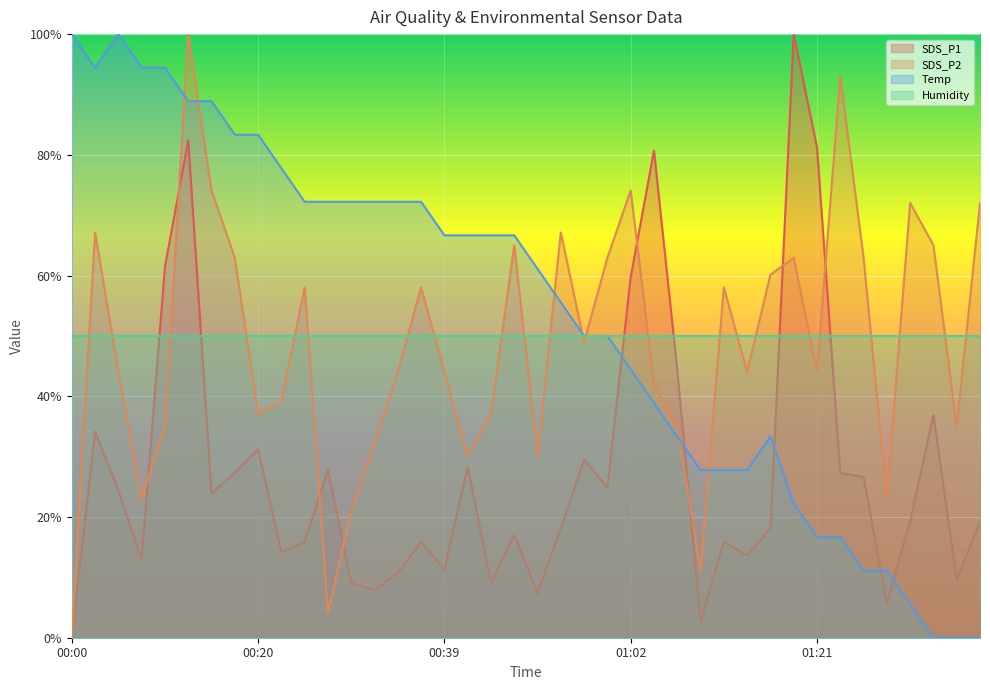

Which series has the largest range (max minus min)?

SDS_P1